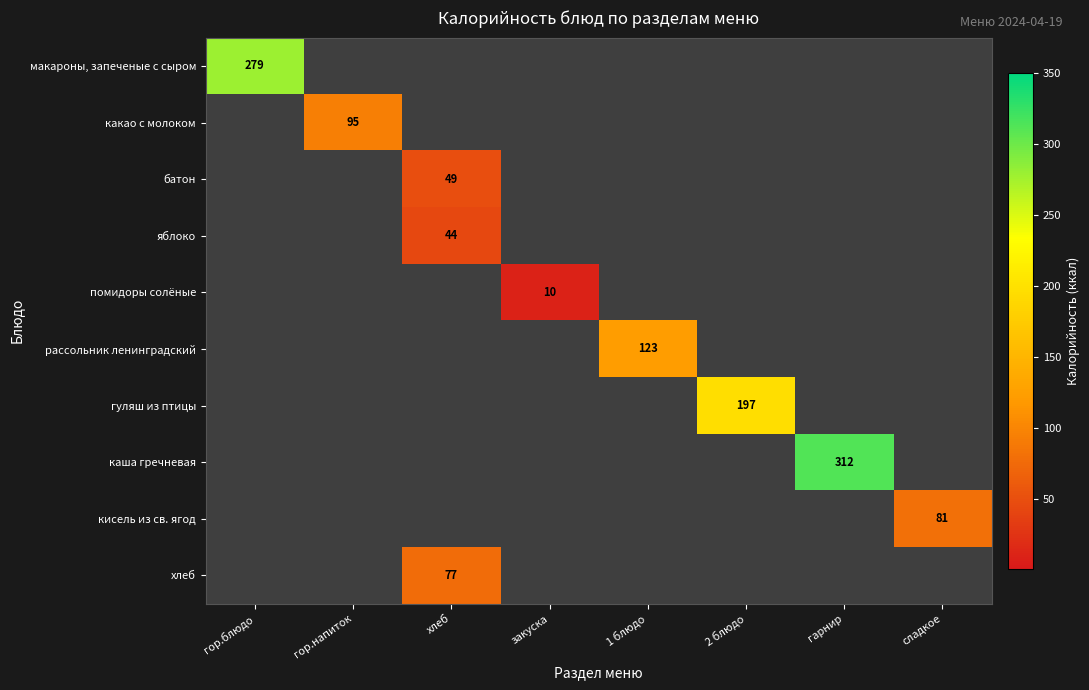

How many positive values does the каша гречневая series have?

1